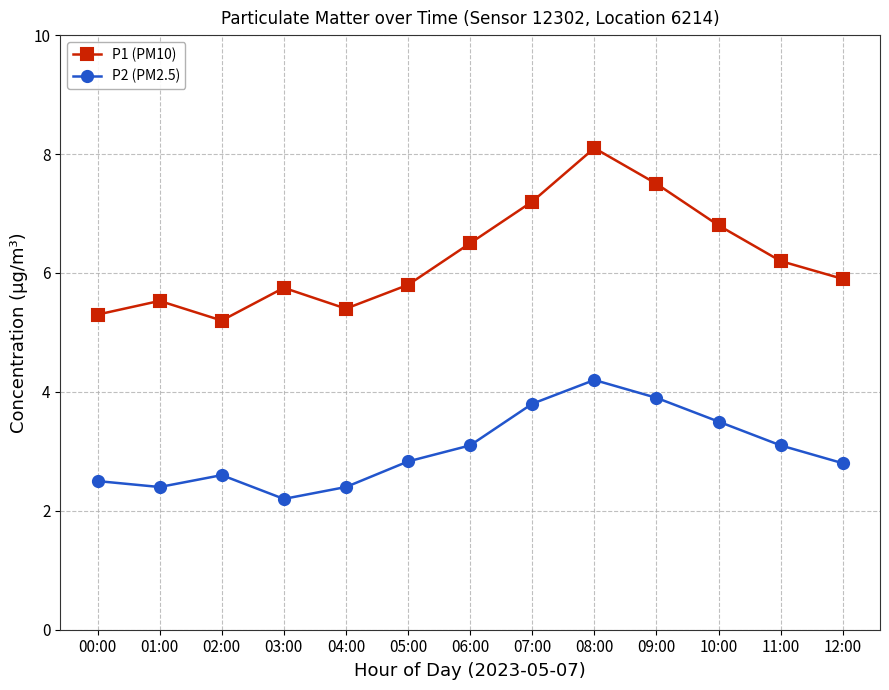

Reading left to right, what are all the values shown in this chart?

P1 (PM10): 5.3	5.5	5.2	5.8	5.4	5.8	6.5	7.2	8.1	7.5	6.8	6.2	5.9
P2 (PM2.5): 2.5	2.4	2.6	2.2	2.4	2.8	3.1	3.8	4.2	3.9	3.5	3.1	2.8